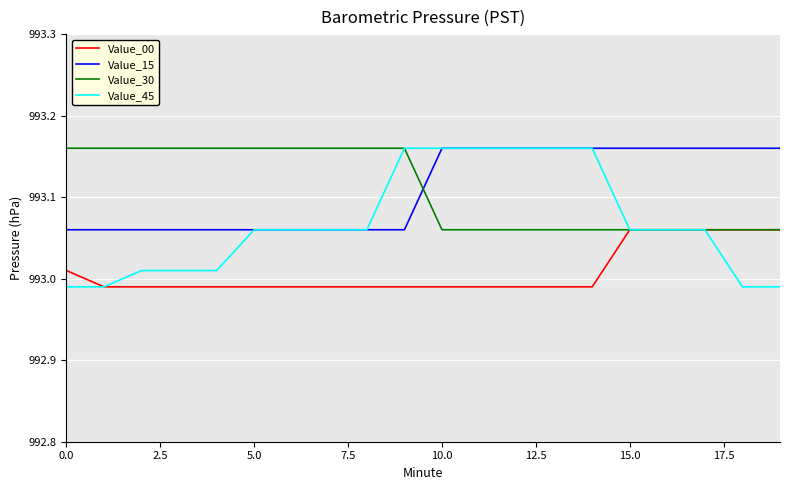

Which series has the widest spread of values?

Value_45